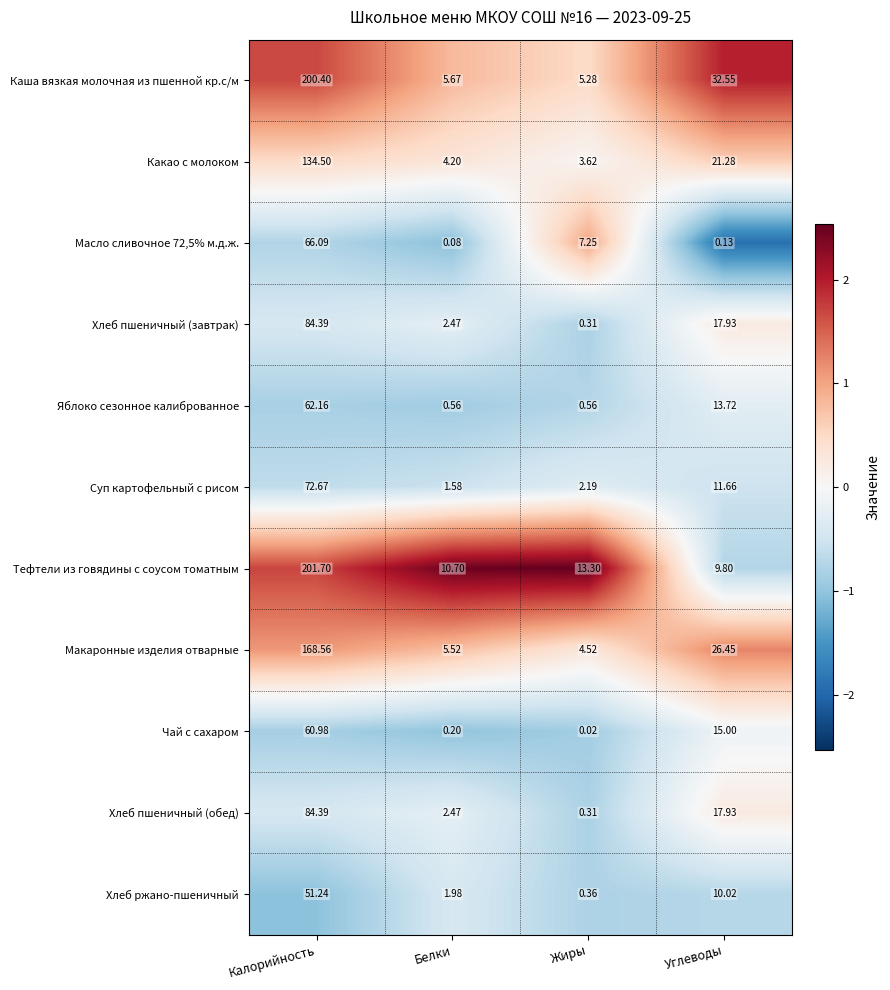

Which series has the largest range (max minus min)?

Каша вязкая молочная из пшенной кр.с/м